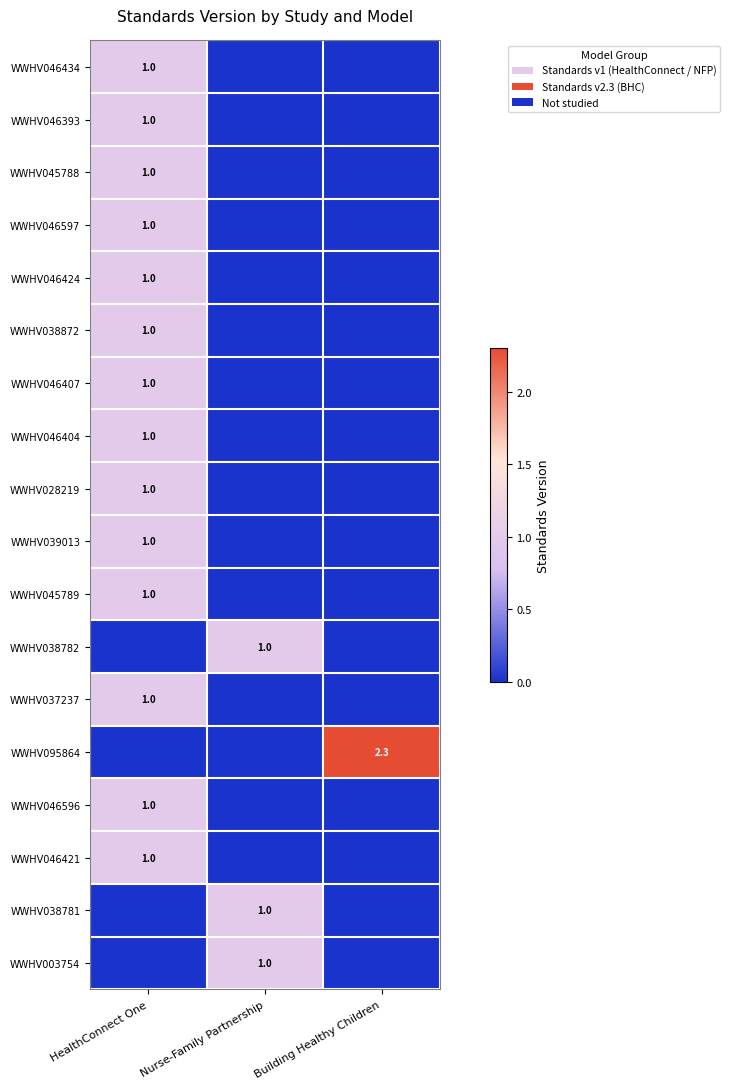

The value of WWHV037237 at HealthConnect One is 1.0. True or false?

True